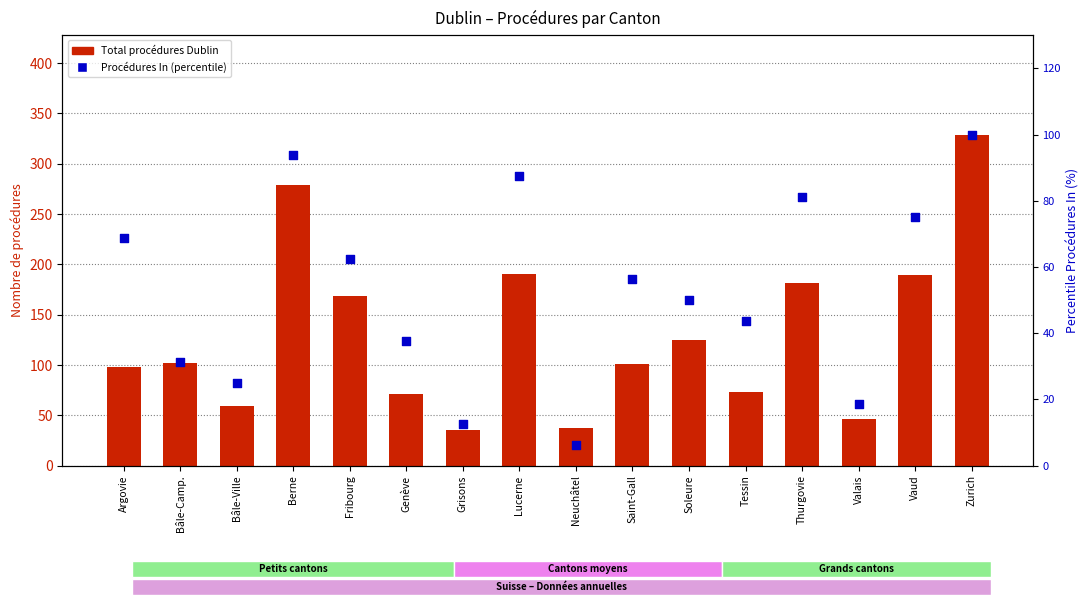

Which series reaches the minimum Y coordinate?

Procédures In (percentile)